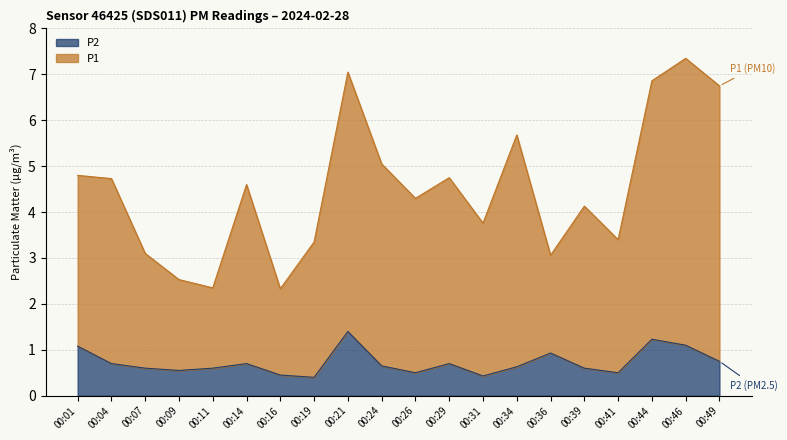

Reading left to right, what are all the values shown in this chart?

P1: 00:01=4.8	00:04=4.7	00:07=3.1	00:09=2.5	00:11=2.4	00:14=4.6	00:16=2.3	00:19=3.4	00:21=7.1	00:24=5.1	00:26=4.3	00:29=4.8	00:31=3.8	00:34=5.7	00:36=3.1	00:39=4.1	00:41=3.4	00:44=6.9	00:46=7.3	00:49=6.8
P2: 00:01=1.1	00:04=0.7	00:07=0.6	00:09=0.6	00:11=0.6	00:14=0.7	00:16=0.5	00:19=0.4	00:21=1.4	00:24=0.7	00:26=0.5	00:29=0.7	00:31=0.4	00:34=0.6	00:36=0.9	00:39=0.6	00:41=0.5	00:44=1.2	00:46=1.1	00:49=0.8